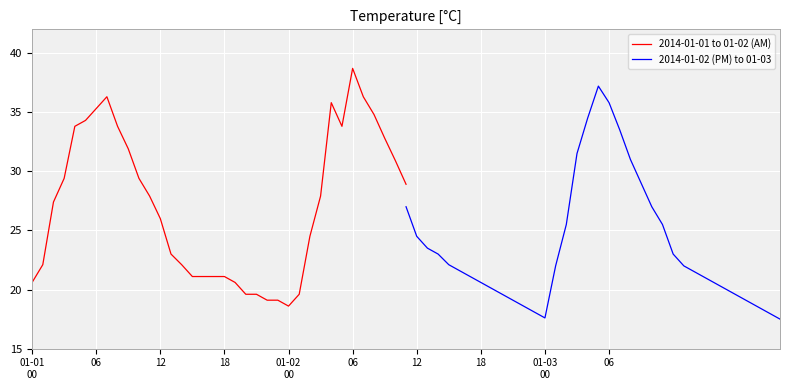

What is the maximum value for 2014-01-02 (PM) to 01-03?

37.2